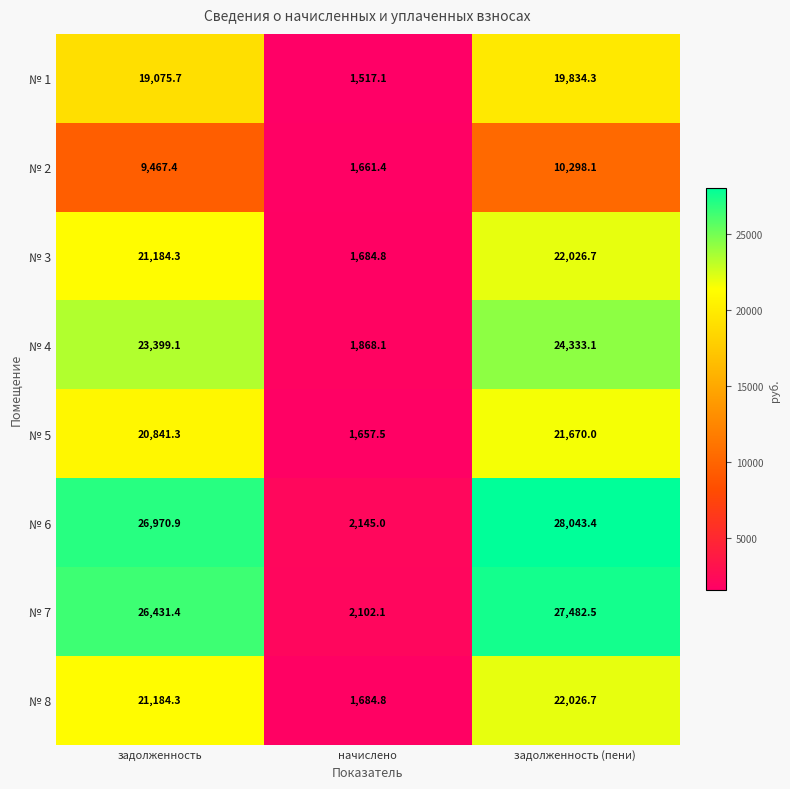

What is the total value across all series at начислено?

14320.8